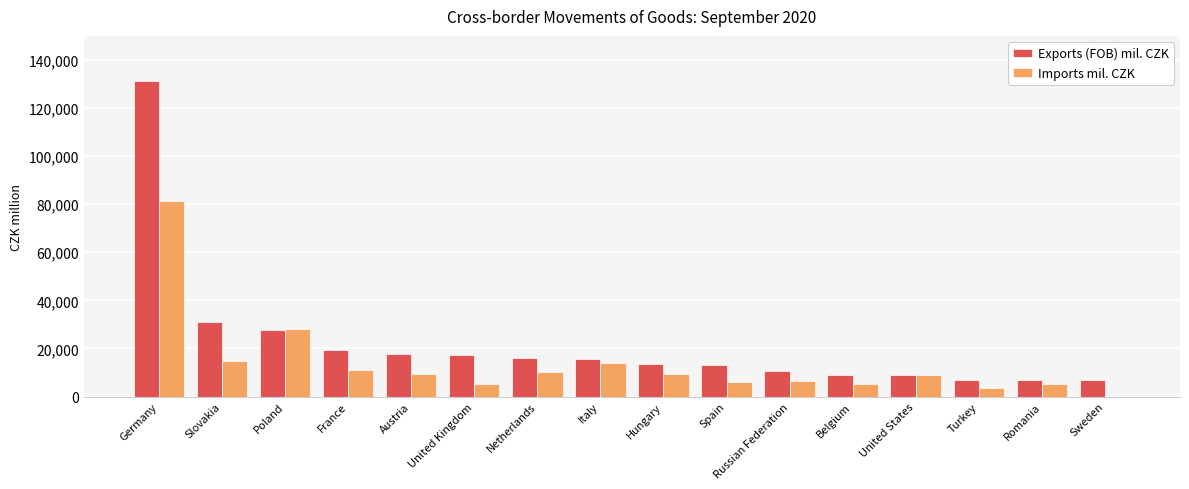

Are the bars horizontal?

No